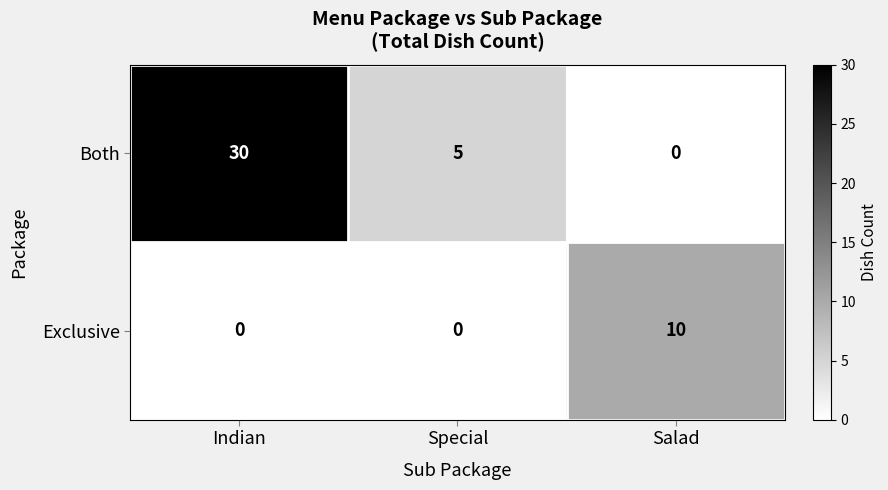

True or false: Both has a value of 30 at Indian.

True